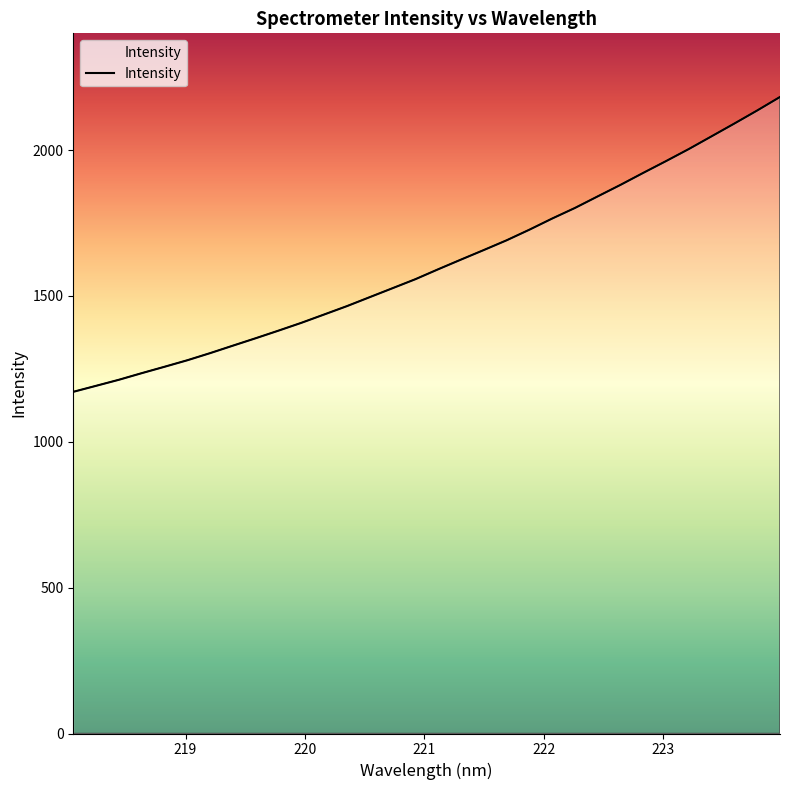

What is the smallest value displayed?

1171.3